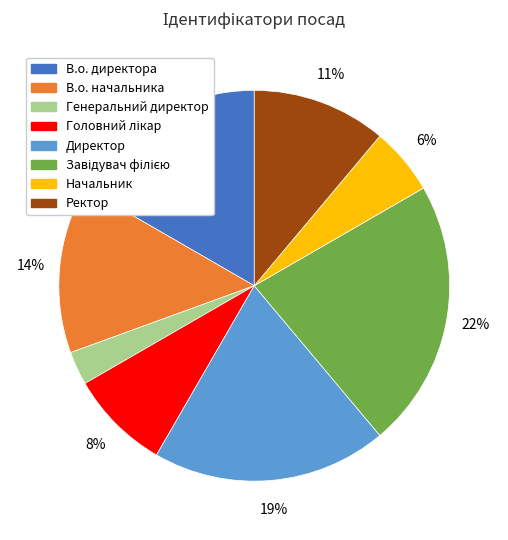

To the nearest percent, what percentage of the pie is Ректор?

11%